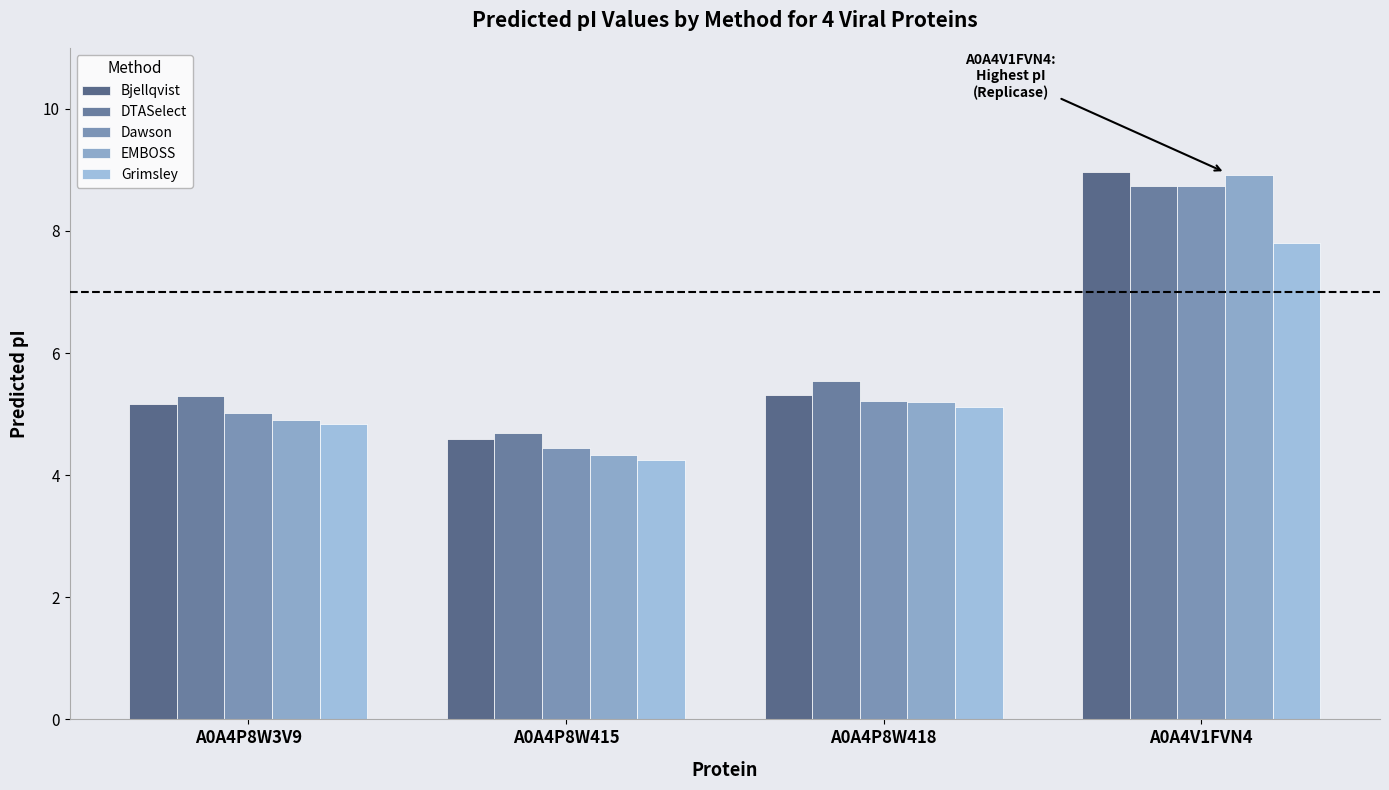

Which category has the highest value in the EMBOSS series?

A0A4V1FVN4